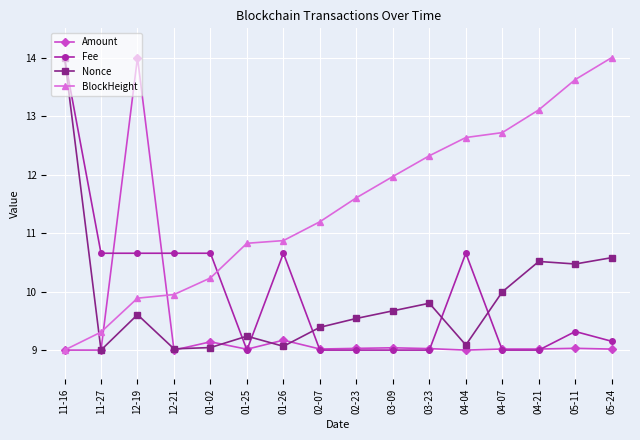

After their last crossing, which series has the higher values: BlockHeight or Amount?

BlockHeight